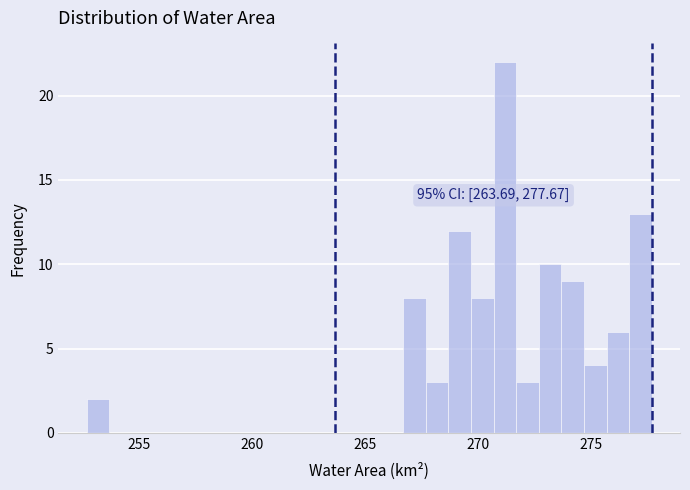

Around what value on the x-axis is the tallest bar? Give the approximate position of its centre, as read against the axis.

271.0